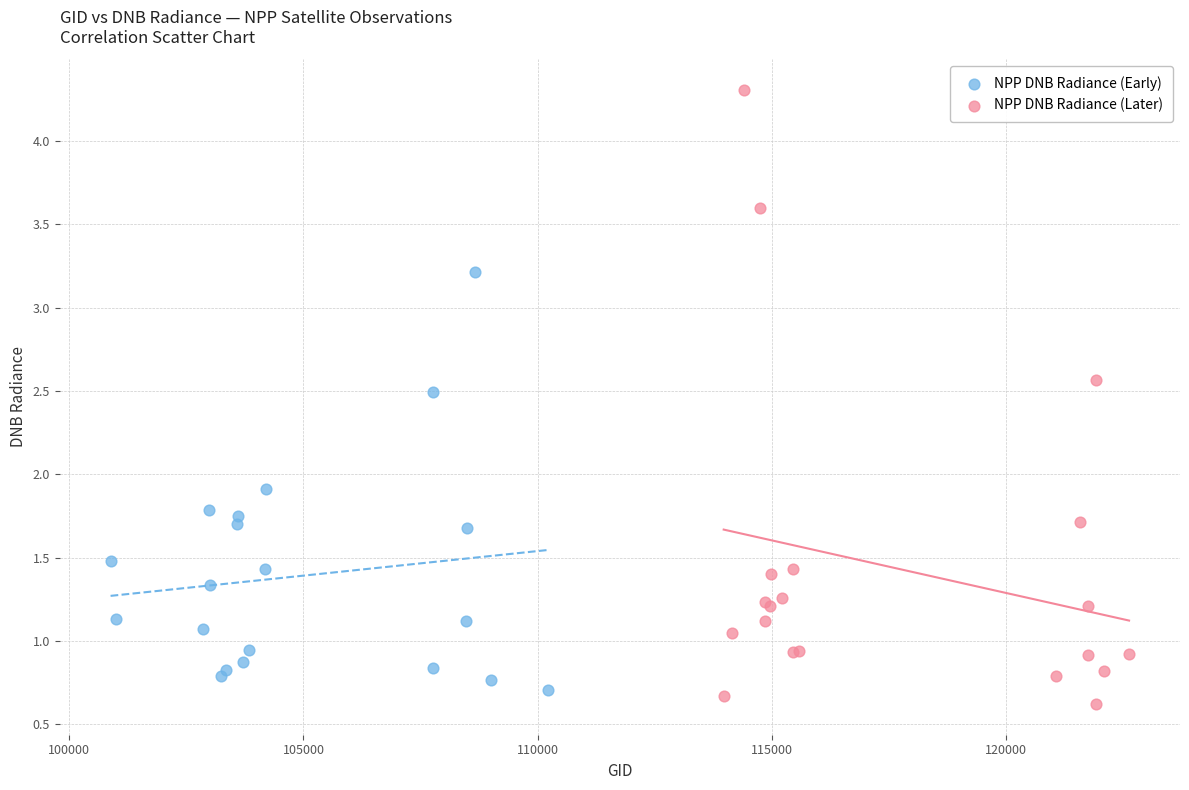

Which series has the widest spread of Y values?

NPP DNB Radiance (Later)